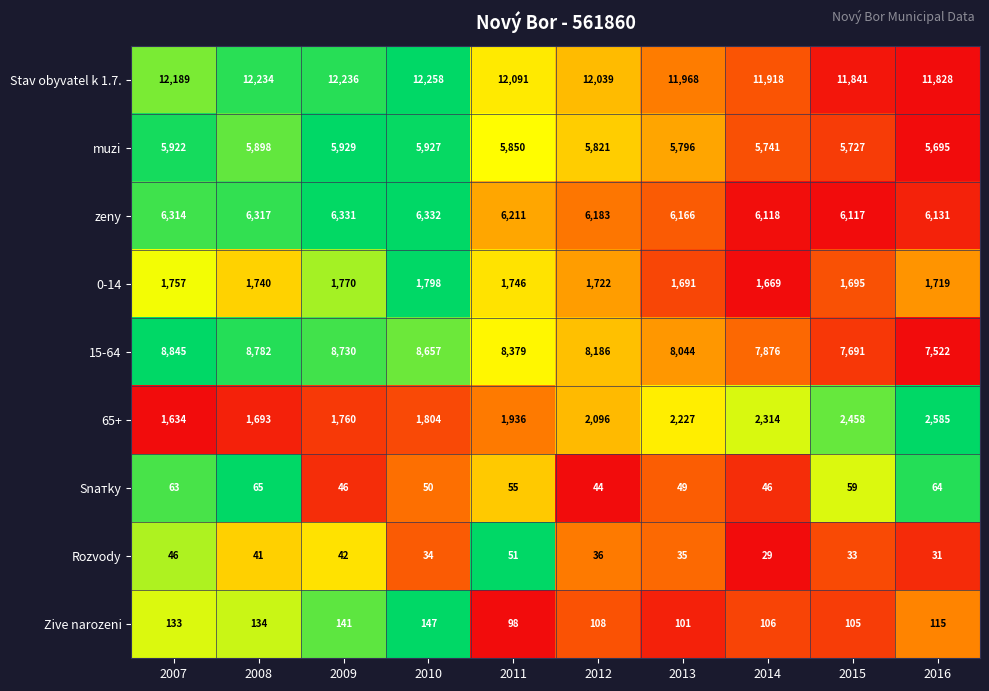

What is the difference between the second highest and second lowest values in the Rozvody series?

15